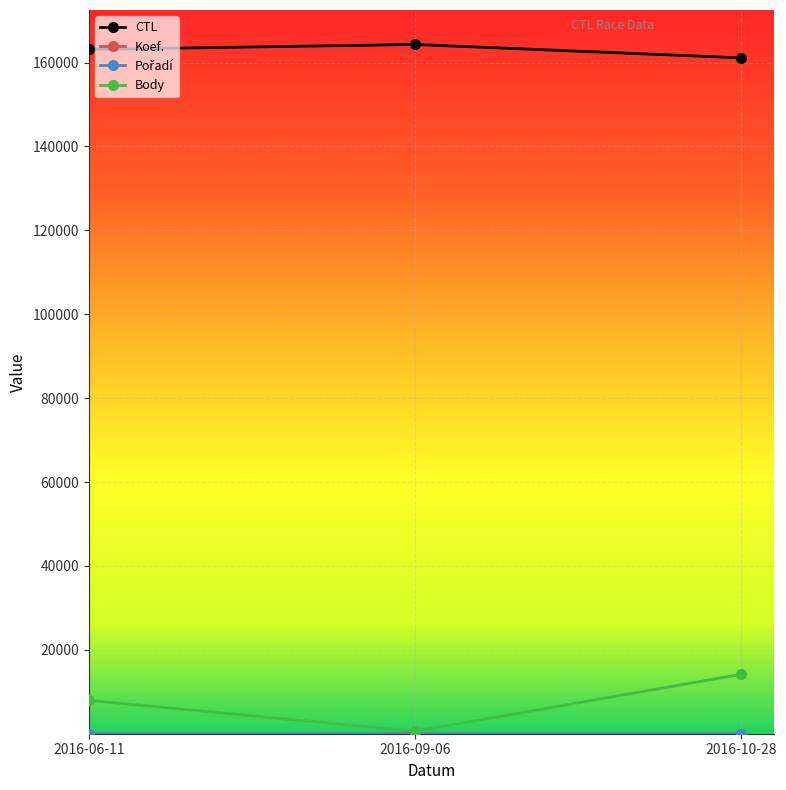

What is the label of the 1st point from the left?

2016-06-11